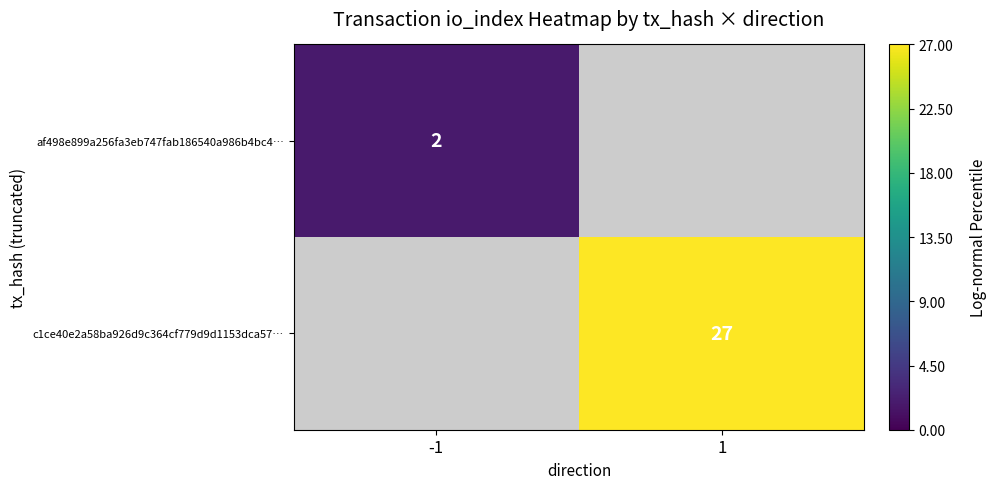

Is it true that af498e899a256fa3eb747fab186540a986b4bc4… equals 2 at -1?

True